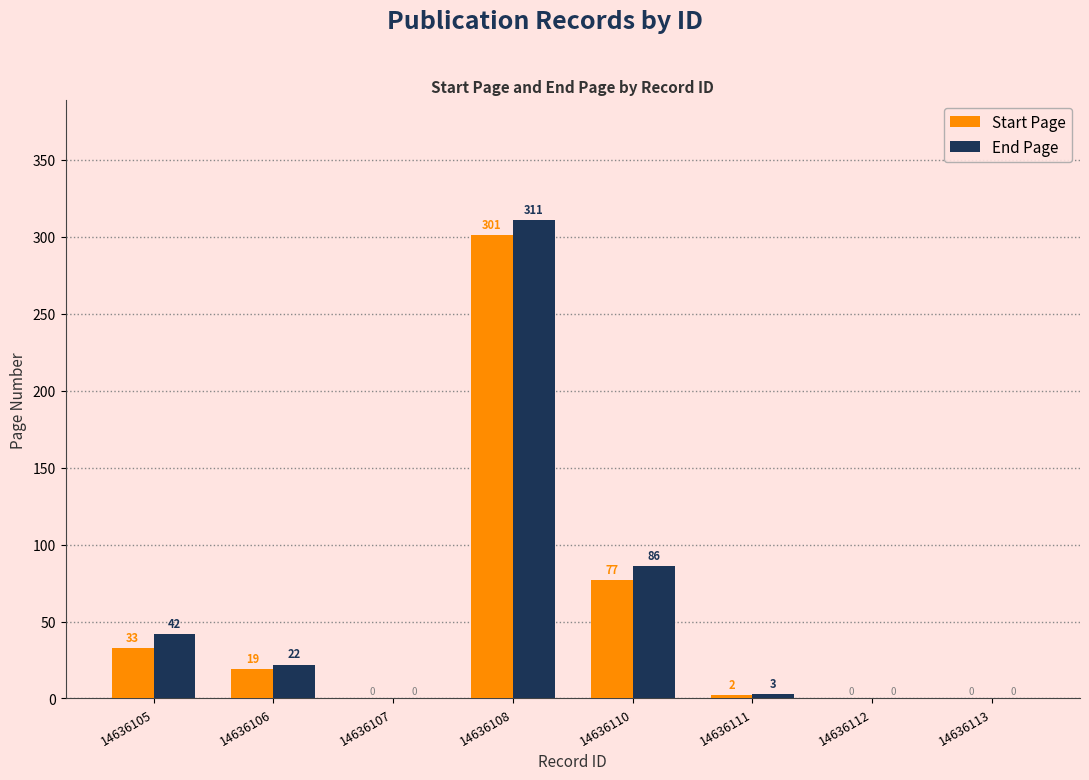

Between 14636107 and 14636108, which series saw the biggest shift?

End Page